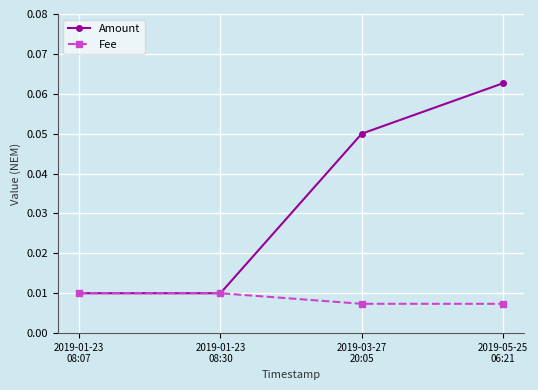

How many Fee values are between 0 and 1?

4